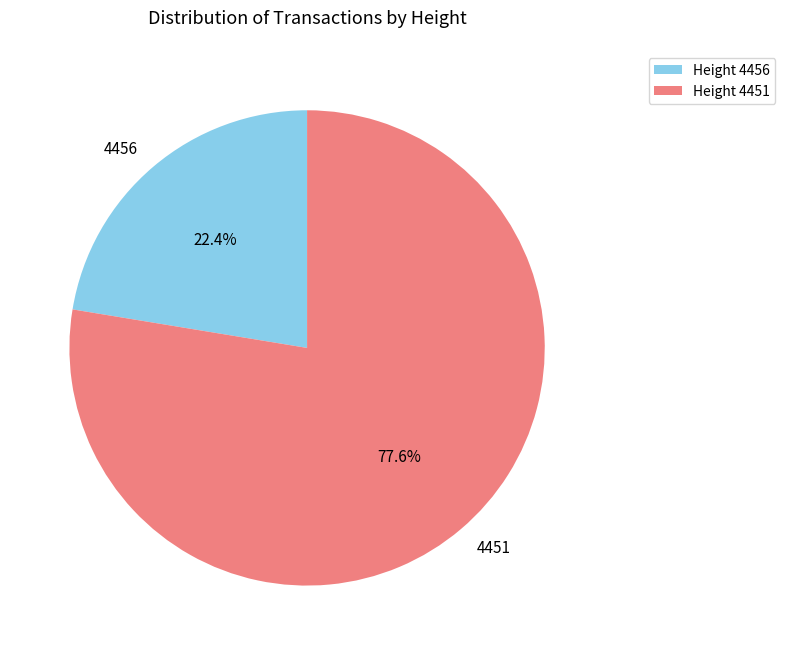

Is it true that 4451 is 78% of the pie?

True